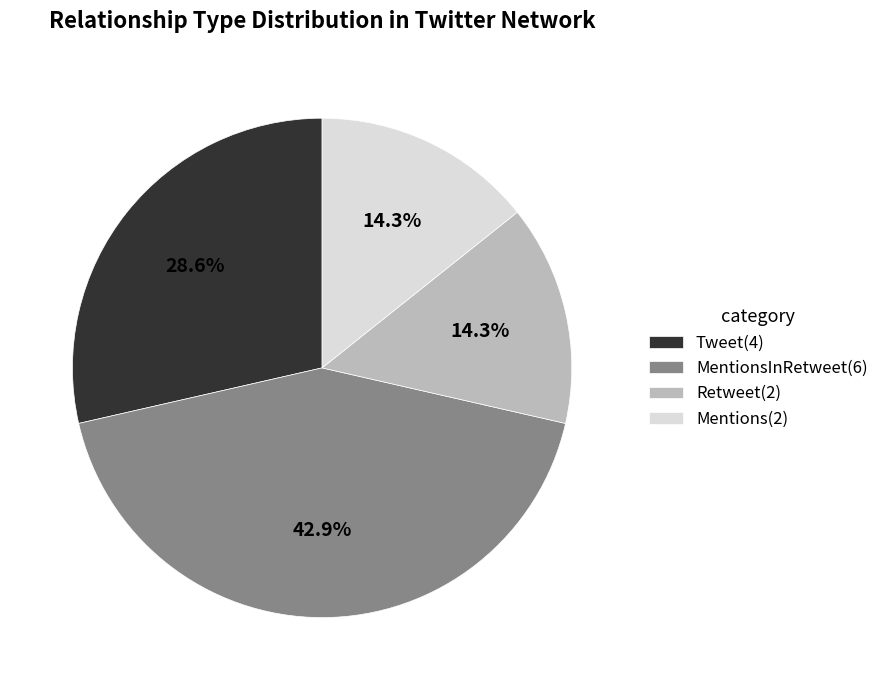

How much of the chart is everything except MentionsInRetweet(6)?

57.1%